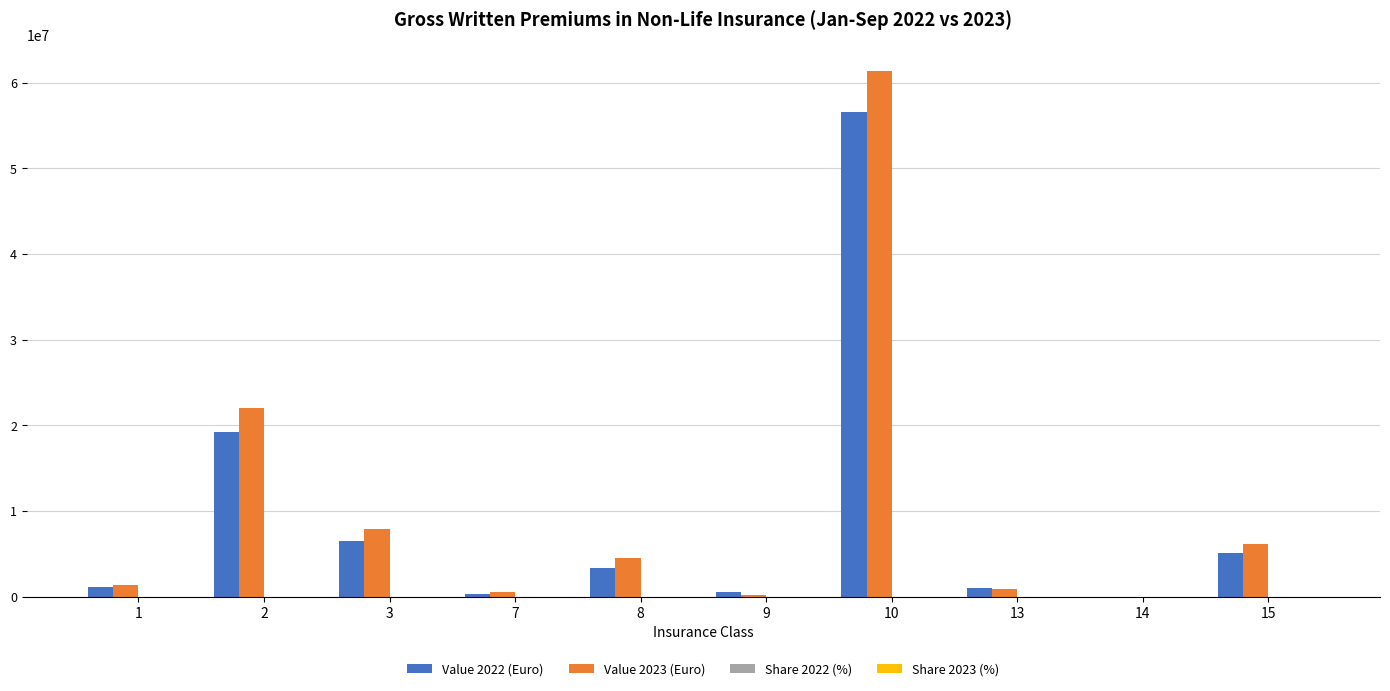

At which category is the sum across all series the highest?

10